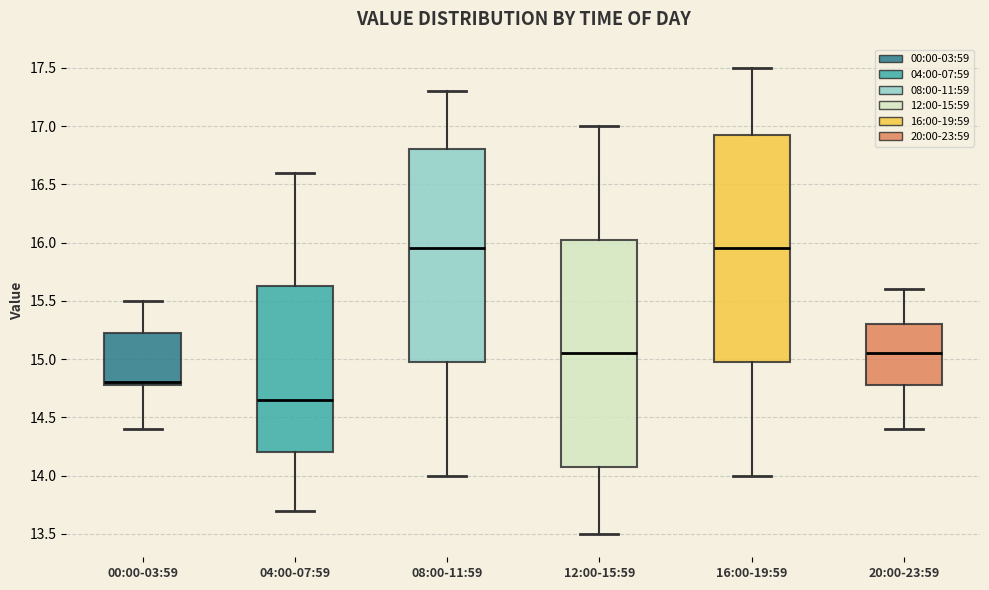

Reading left to right, transcribe this box plot: for each box, give where its median line is, the range the box spans, and where its two whiskers end, as read against the y-axis. The values are not printed on the chart, so give them approximately, as read against the axis.

00:00-03:59: median 14.80 (just above the box's lower edge), box 14.80 to 15.25, whiskers 14.40 to 15.50
04:00-07:59: median 14.65, box 14.20 to 15.65, whiskers 13.70 to 16.60
08:00-11:59: median 15.95, box 15.00 to 16.80, whiskers 14.00 to 17.30
12:00-15:59: median 15.05, box 14.10 to 16.05, whiskers 13.50 to 17.00
16:00-19:59: median 15.95, box 15.00 to 16.95, whiskers 14.00 to 17.50
20:00-23:59: median 15.05, box 14.80 to 15.30, whiskers 14.40 to 15.60